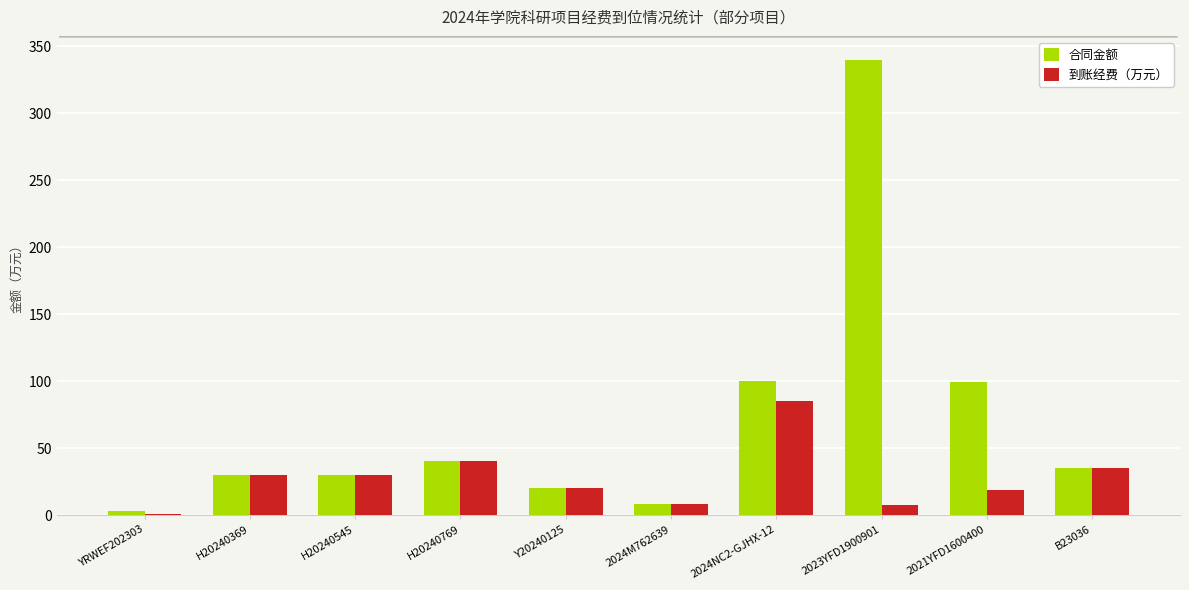

What is the sum of all 到账经费（万元） values?

275.6